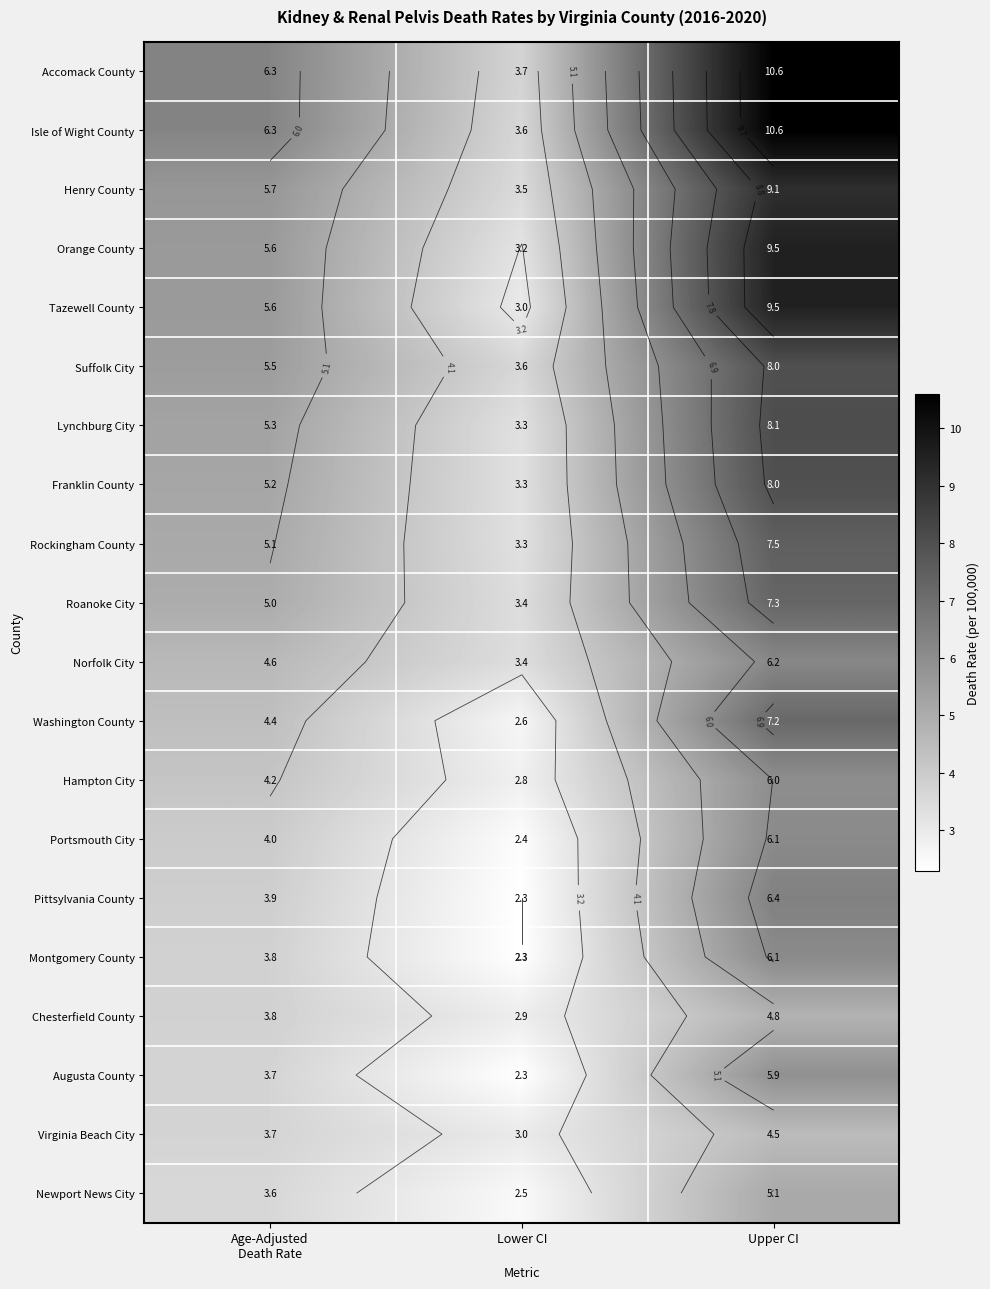

How many series are shown in this chart?

20